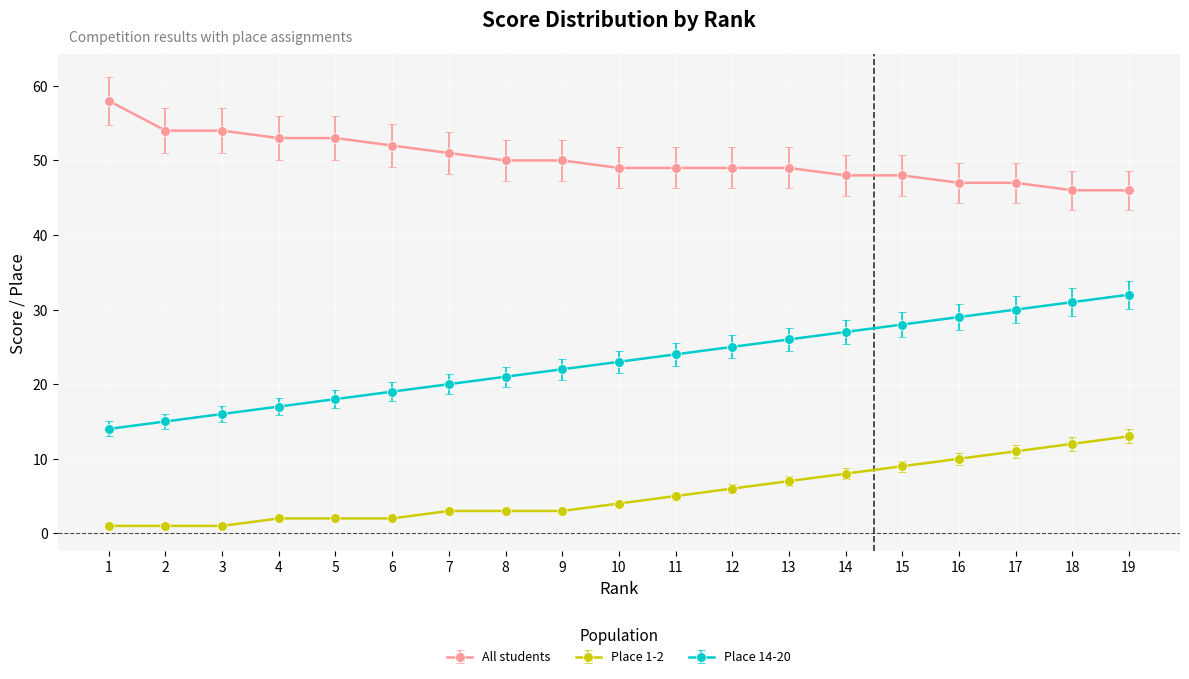

Between 2 and 17, which series saw the biggest shift?

Place 14-20